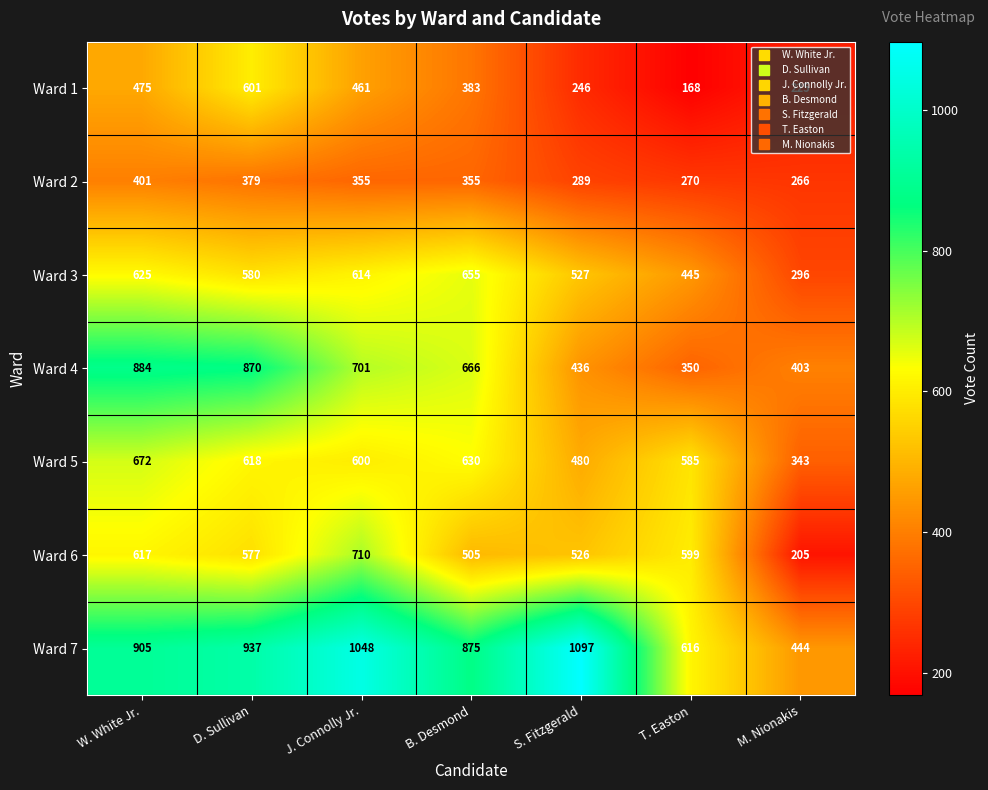

What is the approximate value of Ward 6 at M. Nionakis, to the nearest 100?

200